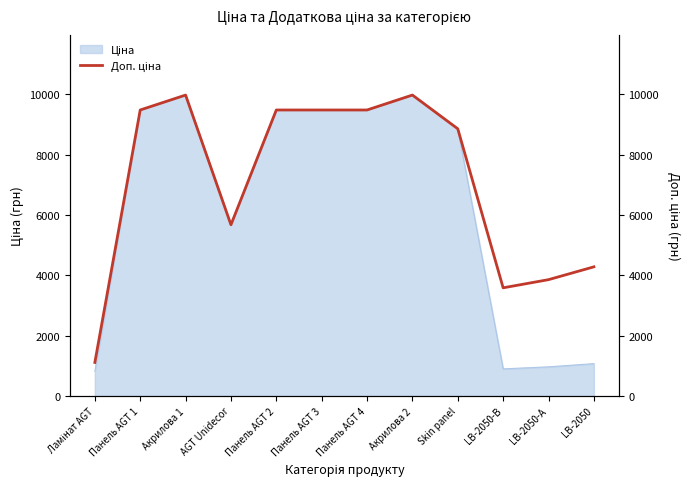

How many interior local valleys (lower than both neighbors) does the data have?

2